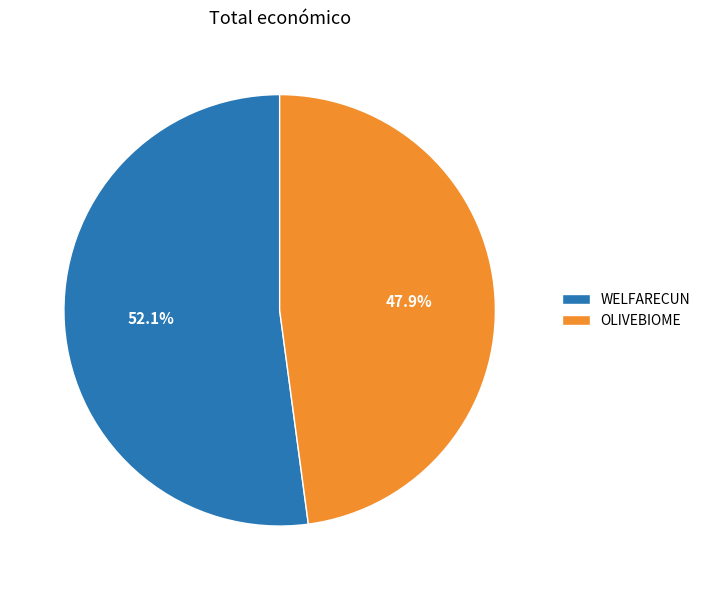

Count the number of slices in the pie.

2